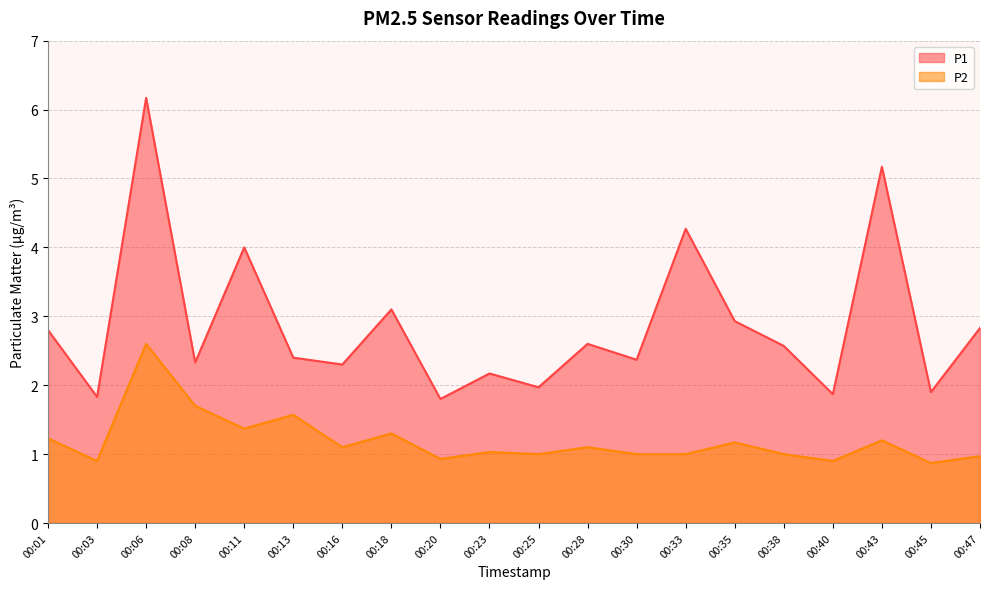

Which series has the widest spread of values?

P1